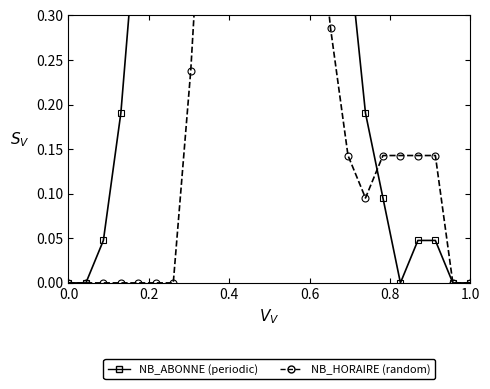

What are all the series names shown in the legend?

NB_ABONNE, NB_HORAIRE